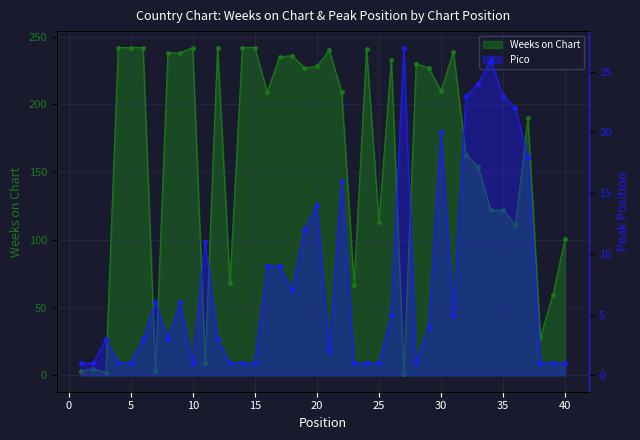

What is the difference between the highest and lowest values at 0?

4